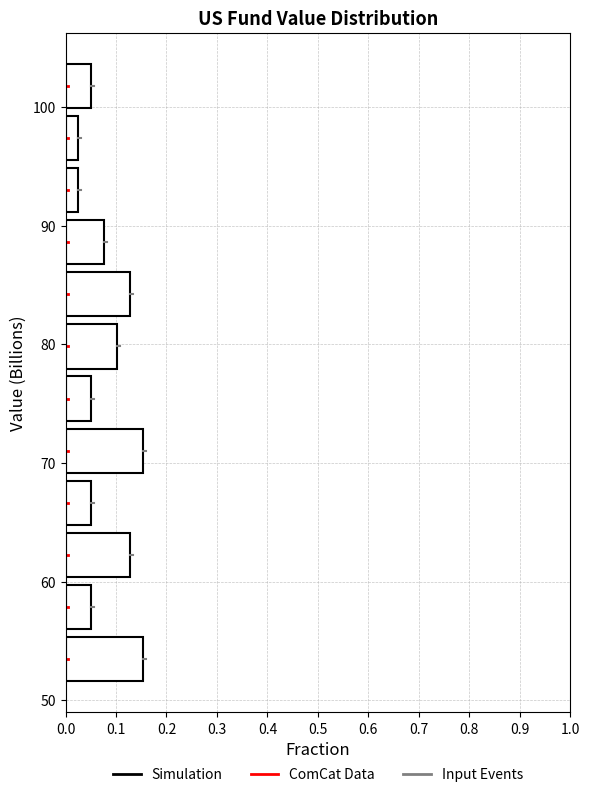

Reading bottom to top, list every bar in this chart as the range it spans on the y-axis followed by its length. Neither the bar edges nor the lengths are printed on the chart, so give them approximately, as read against the axes.

51 to 56: 0.15
56 to 60: 0.05
60 to 64: 0.13
64 to 69: 0.05
69 to 73: 0.15
73 to 78: 0.05
78 to 82: 0.10
82 to 86: 0.13
86 to 91: 0.08
91 to 95: 0.03
95 to 100: 0.03
100 to 104: 0.05